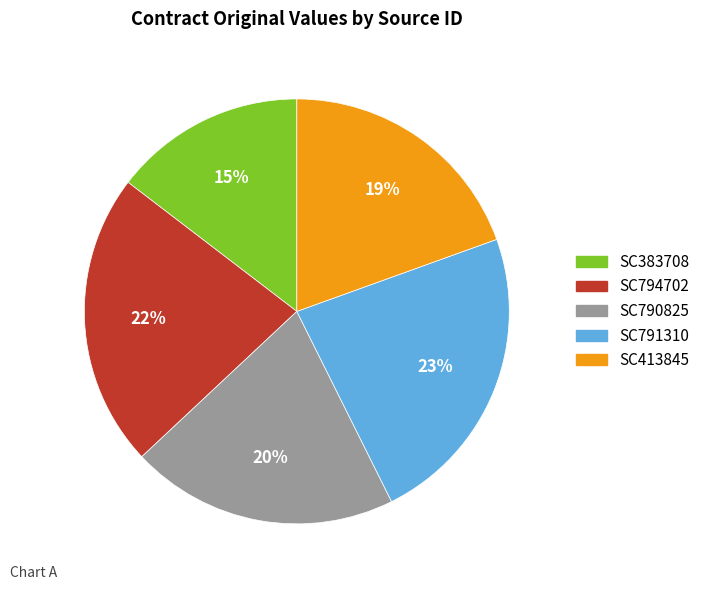

Is it true that SC794702 is 22% of the pie?

True